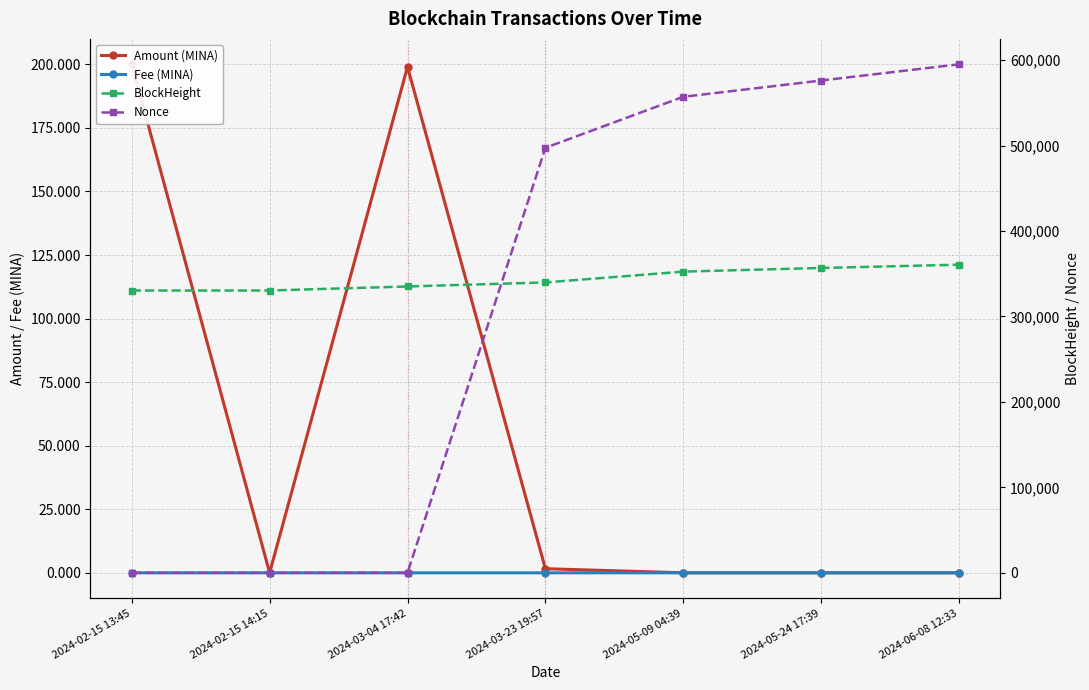

Which series changed the most between 2024-03-23 19:57 and 2024-05-09 04:39?

Nonce